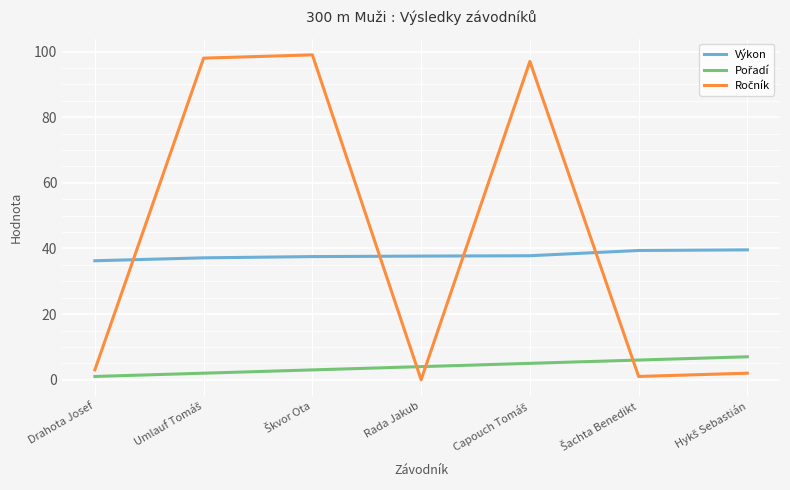

What is the minimum value for Výkon?

36.3